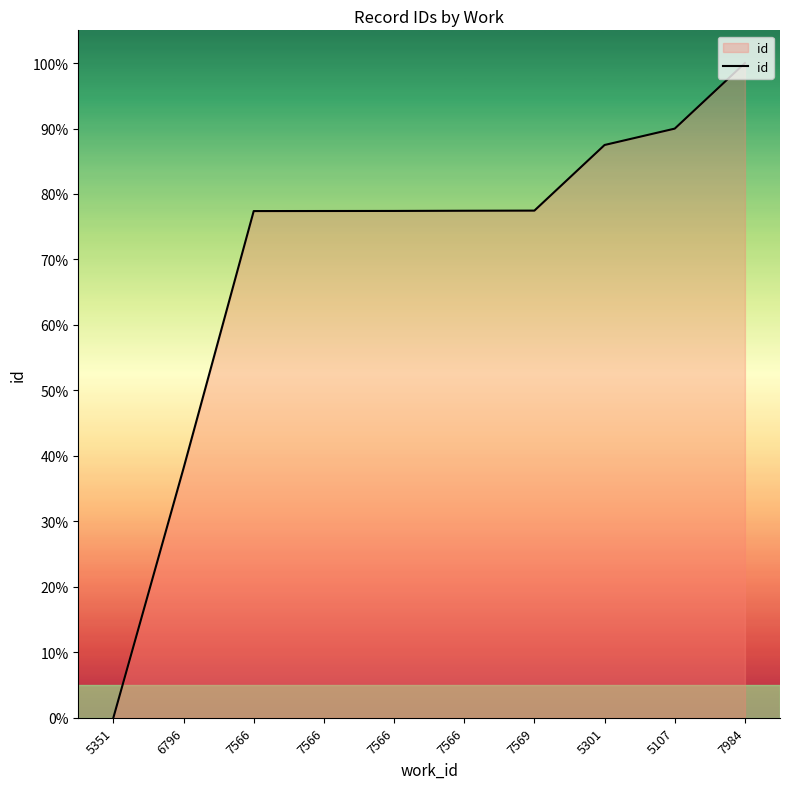

How many lines are shown in the chart?

1